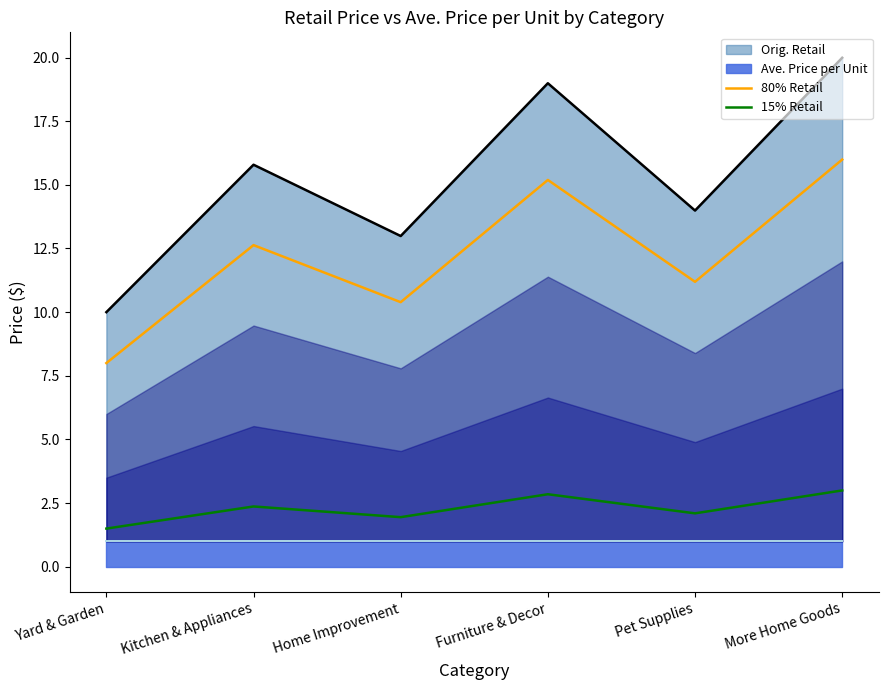

At which label does 80% Retail reach its peak?

More Home Goods